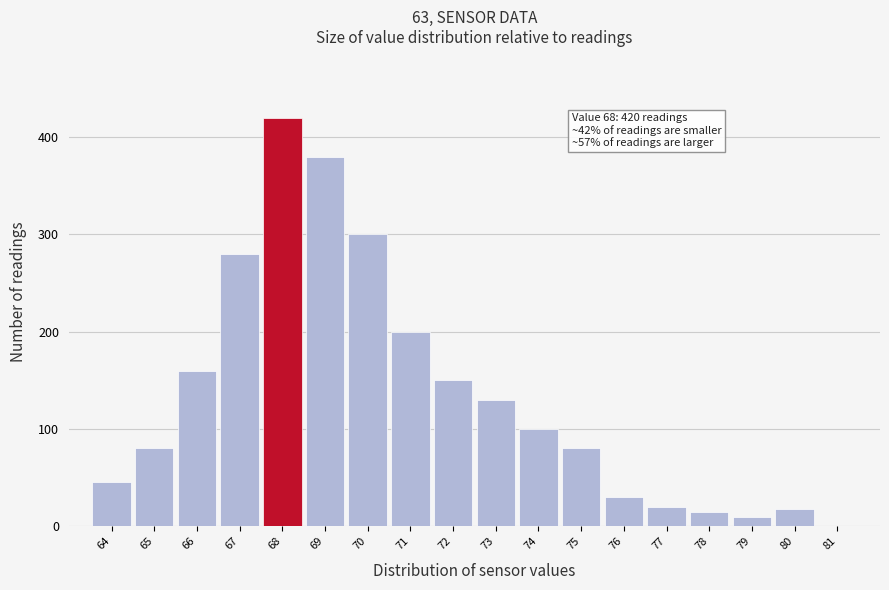

Which range on the x-axis has the tallest bar?

67.5 to 68.5